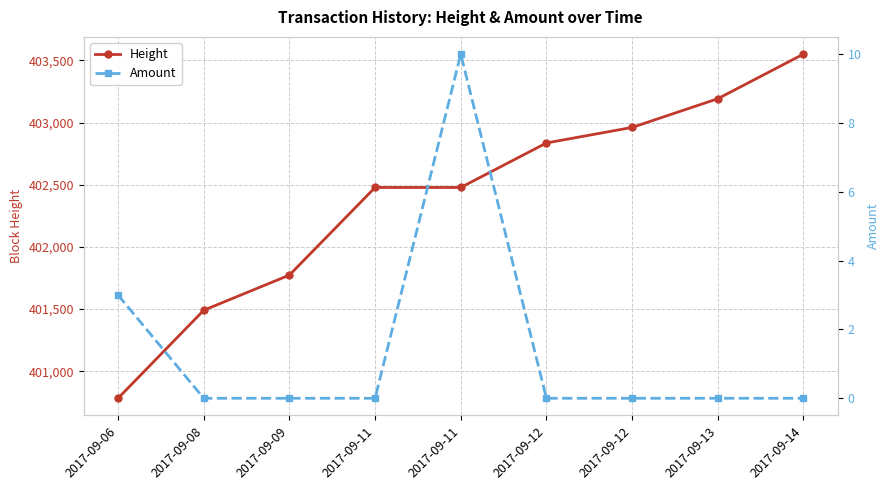

What is the sum of the Height values at 2017-09-12 and 2017-09-12?

805797